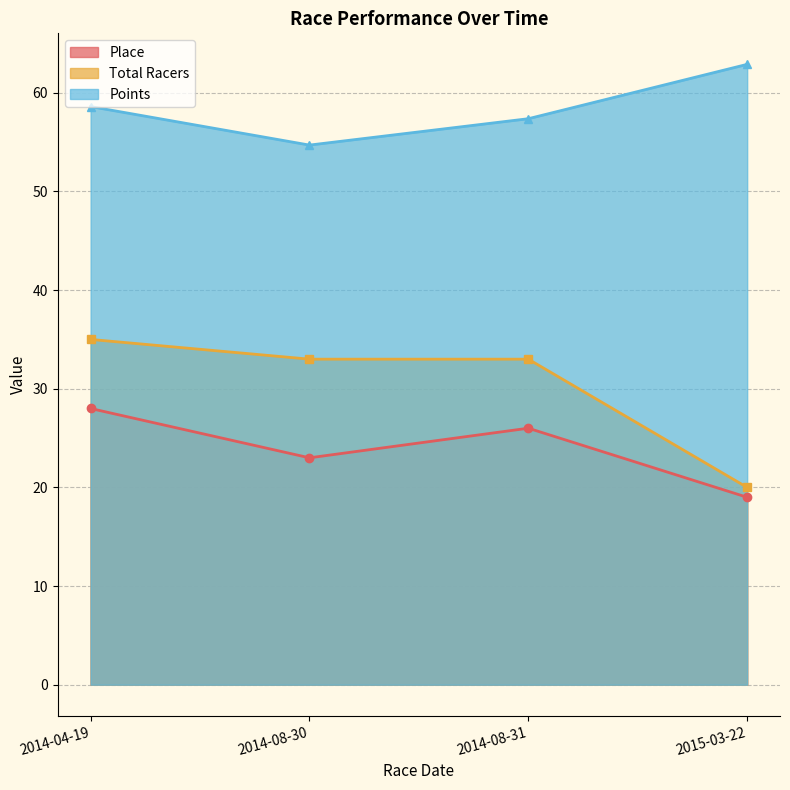

True or false: Place has more than 0 interior local peaks.

True